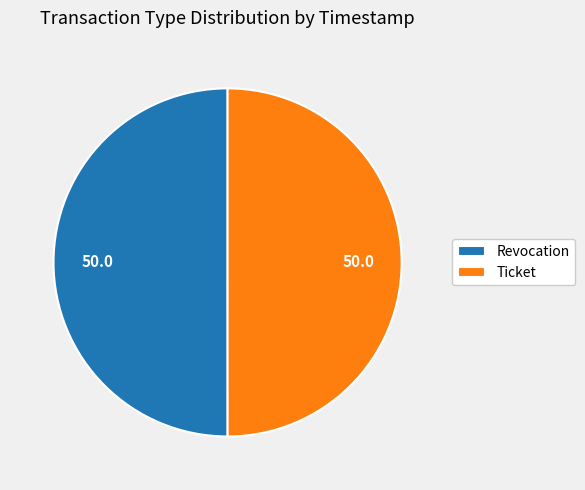

The Revocation slice represents 50% of the pie. True or false?

True